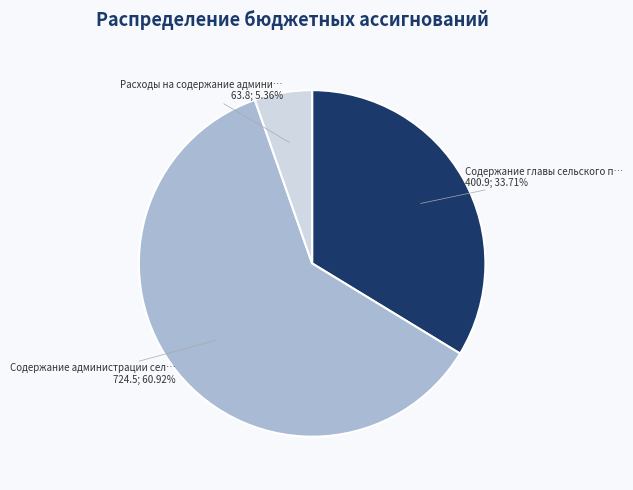

Does any single category account for the majority?

Yes